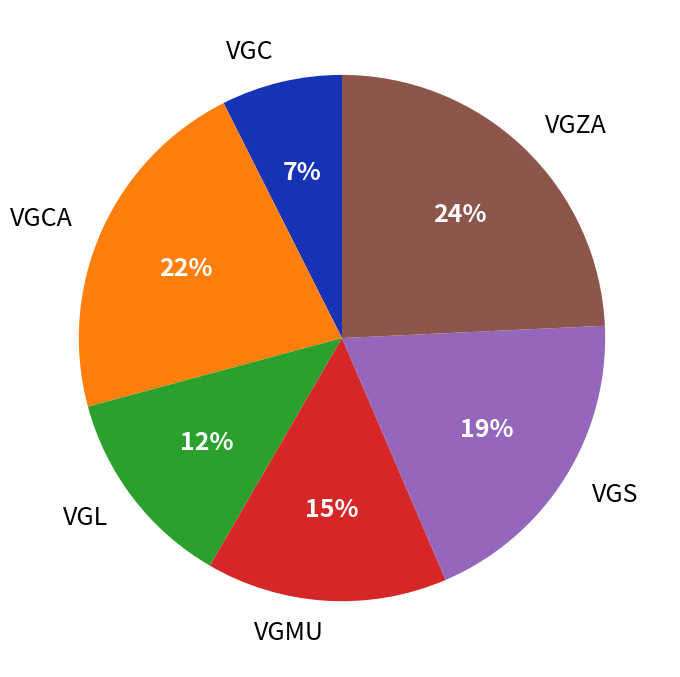

Is the sum of VGS and VGL greater than half?

No